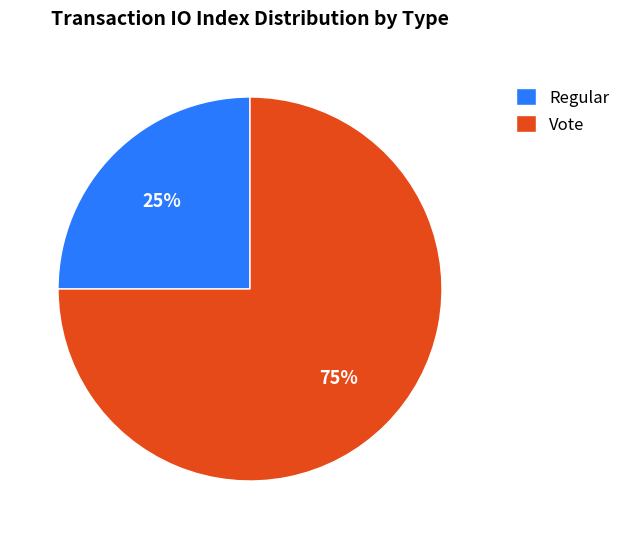

Combined, do Vote and Regular account for over 50%?

Yes